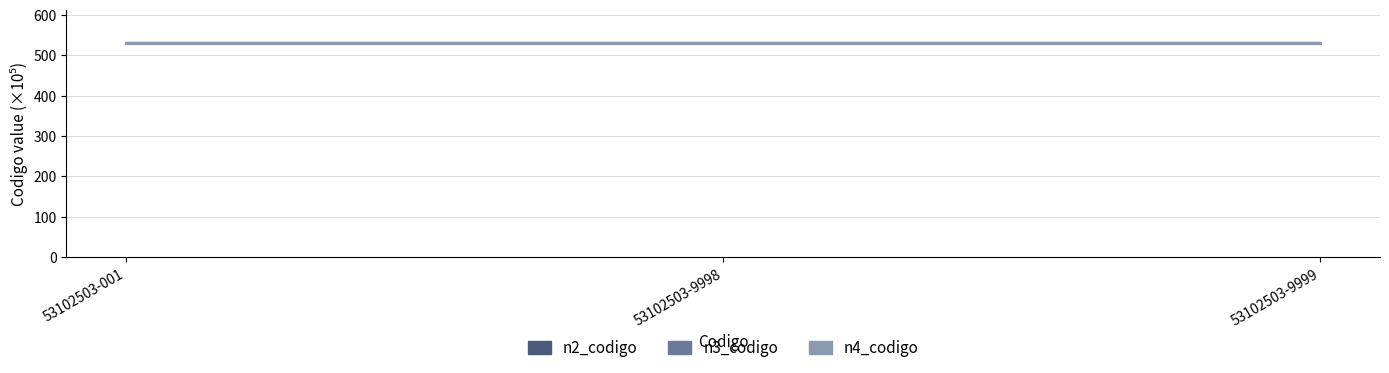

Which series has the largest total across all categories?

n4_codigo